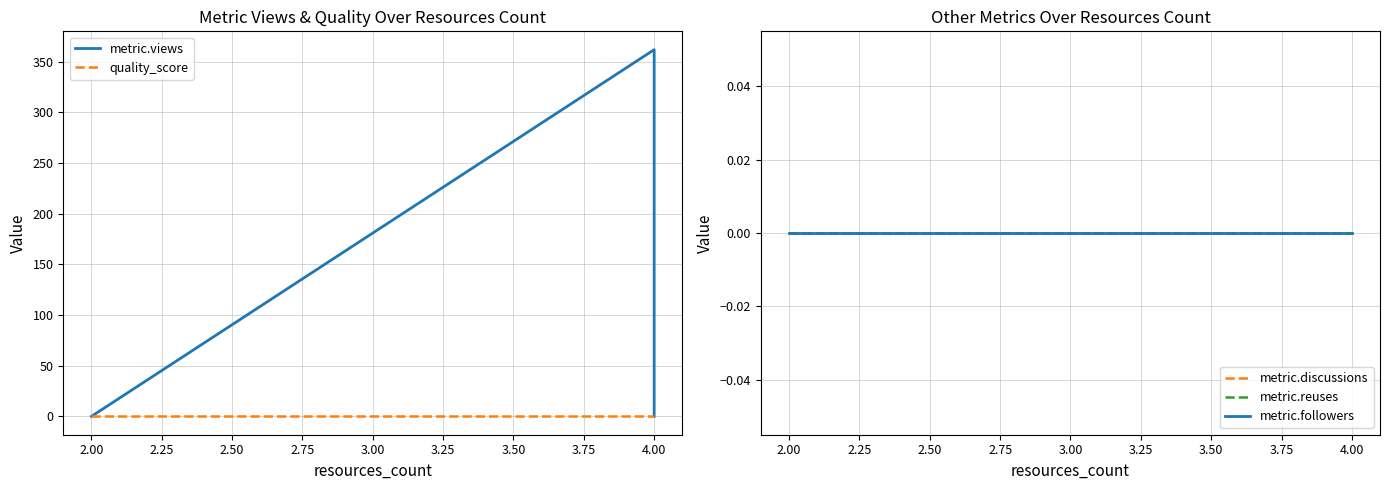

What is the label of the 7th point from the right?

2.00